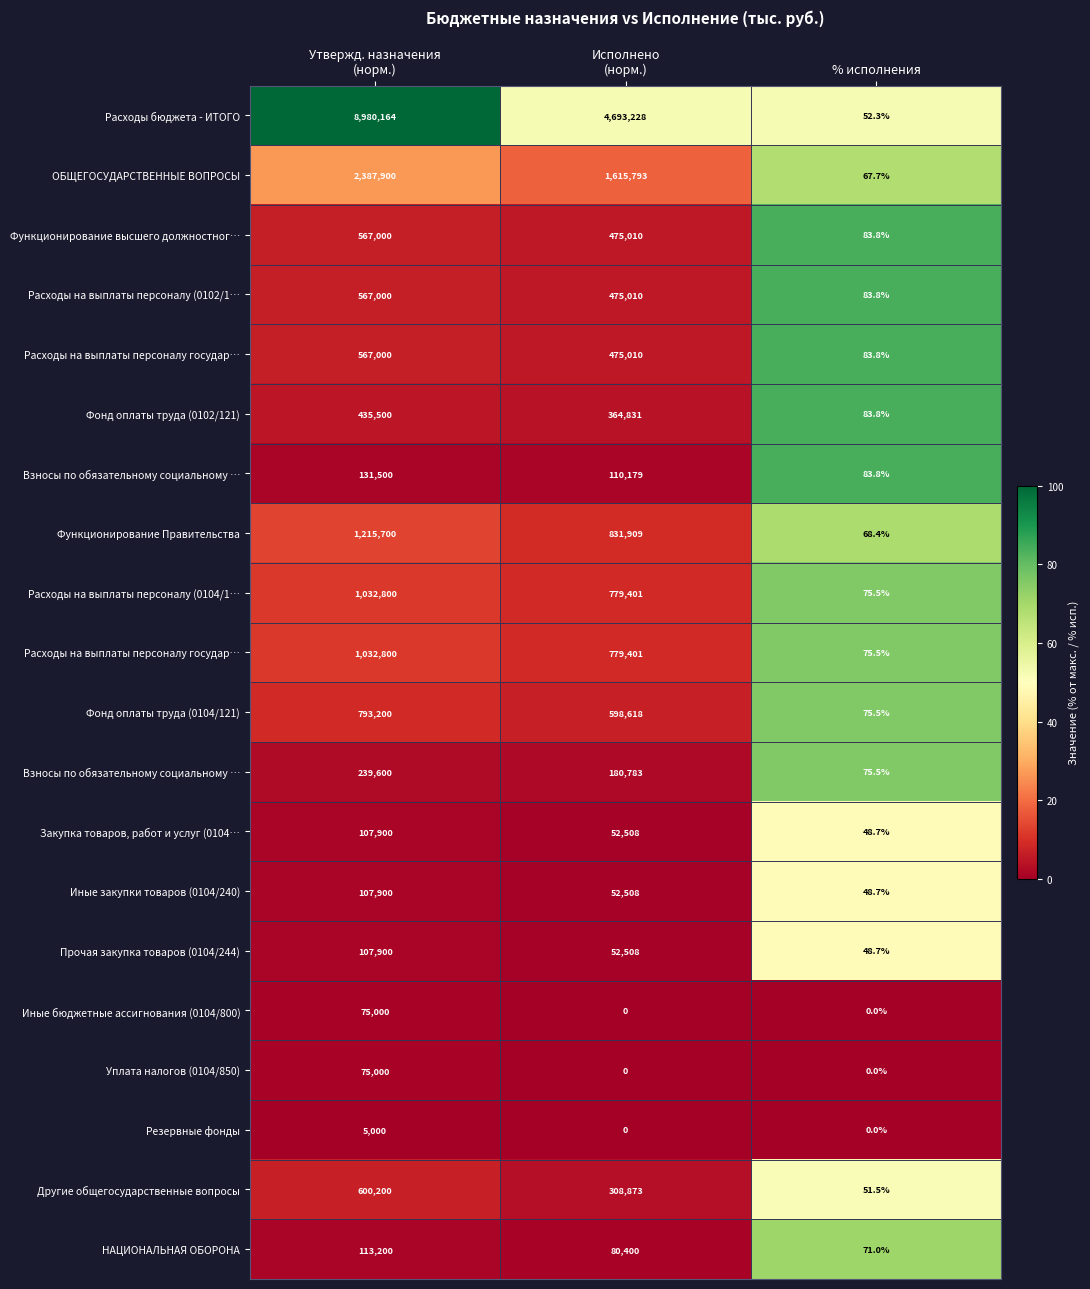

At which category is the sum across all series the highest?

% исполнения